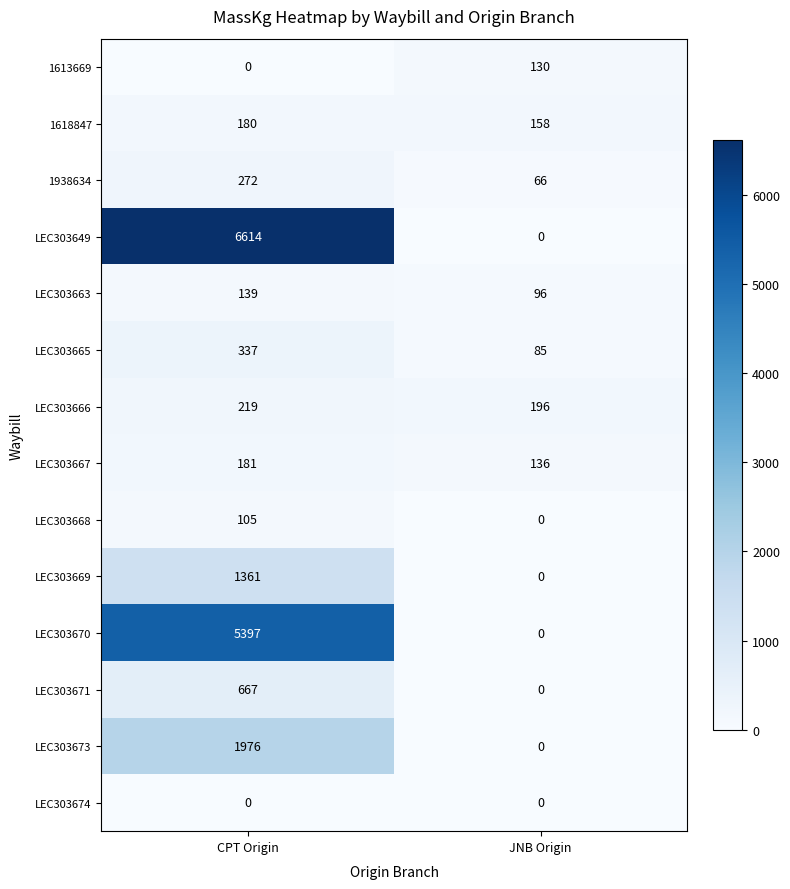

Reading left to right, what are all the values shown in this chart?

1613669: 0	130
1618847: 180	158
1938634: 272	66
LEC303649: 6614	0
LEC303663: 139	96
LEC303665: 337	85
LEC303666: 219	196
LEC303667: 181	136
LEC303668: 105	0
LEC303669: 1361	0
LEC303670: 5397	0
LEC303671: 667	0
LEC303673: 1976	0
LEC303674: 0	0